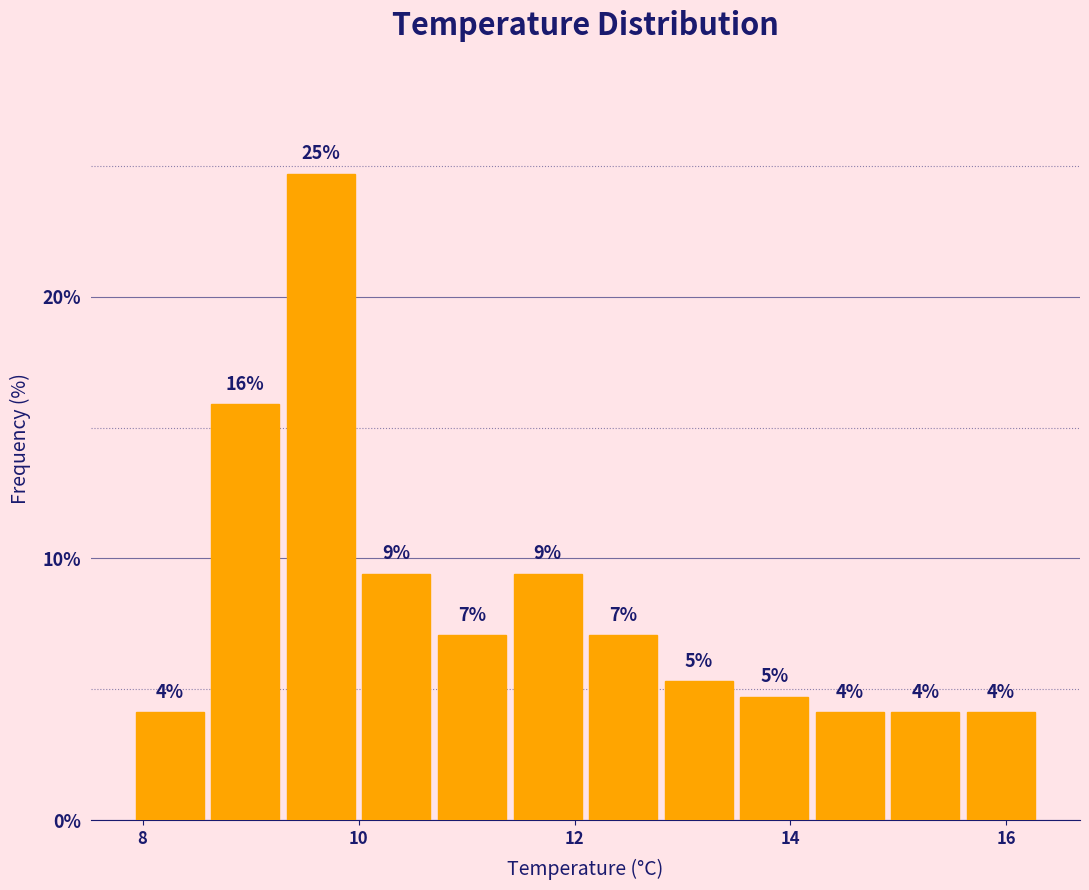

Around what value on the x-axis is the tallest bar? Give the approximate position of its centre, as read against the axis.

9.6